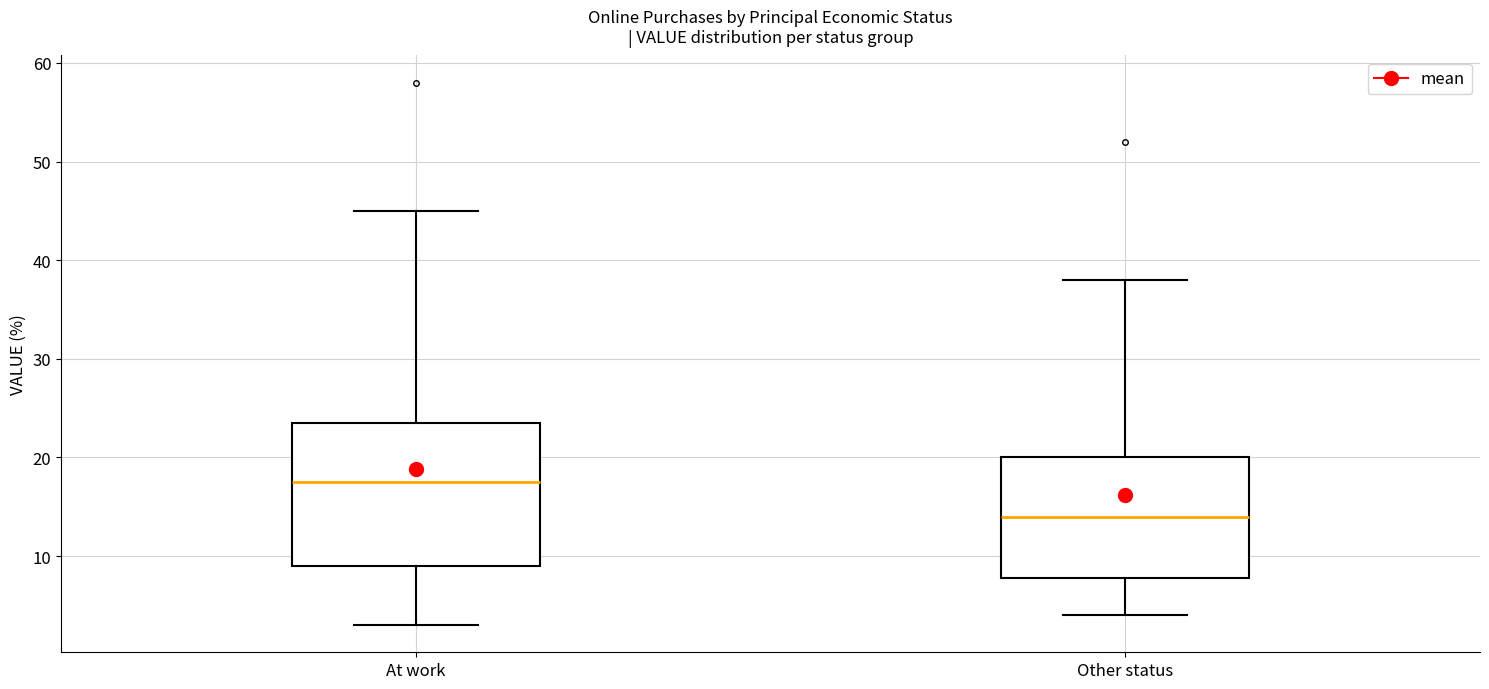

Reading left to right, transcribe this box plot: for each box, give where its median line is, the range the box spans, and where its two whiskers end, as read against the y-axis. The values are not printed on the chart, so give them approximately, as read against the axis.

At work: median 18, box 9 to 24, whiskers 3 to 45
Other status: median 14, box 8 to 20, whiskers 4 to 38